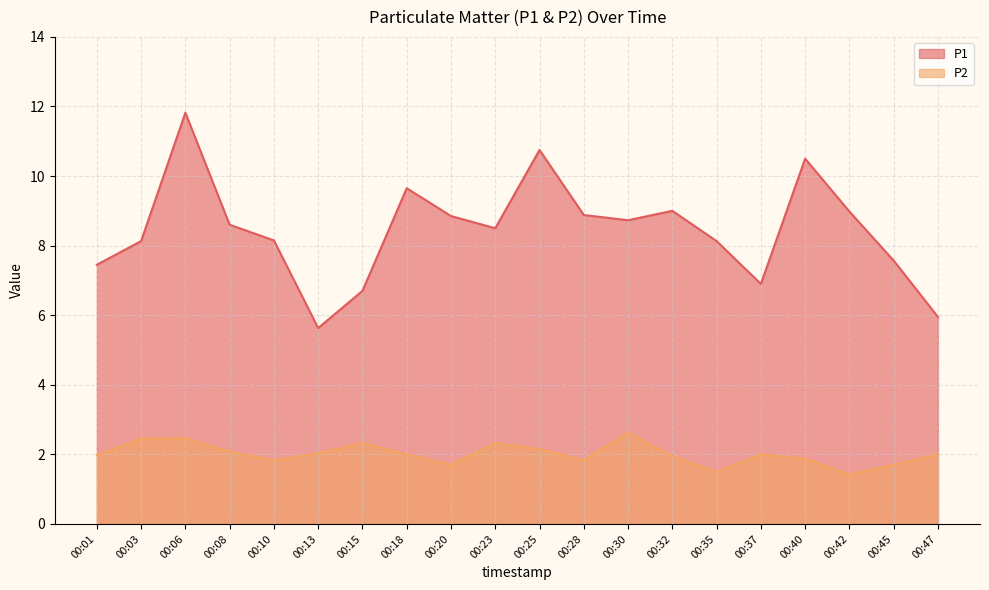

What are all the series names shown in the legend?

P1, P2